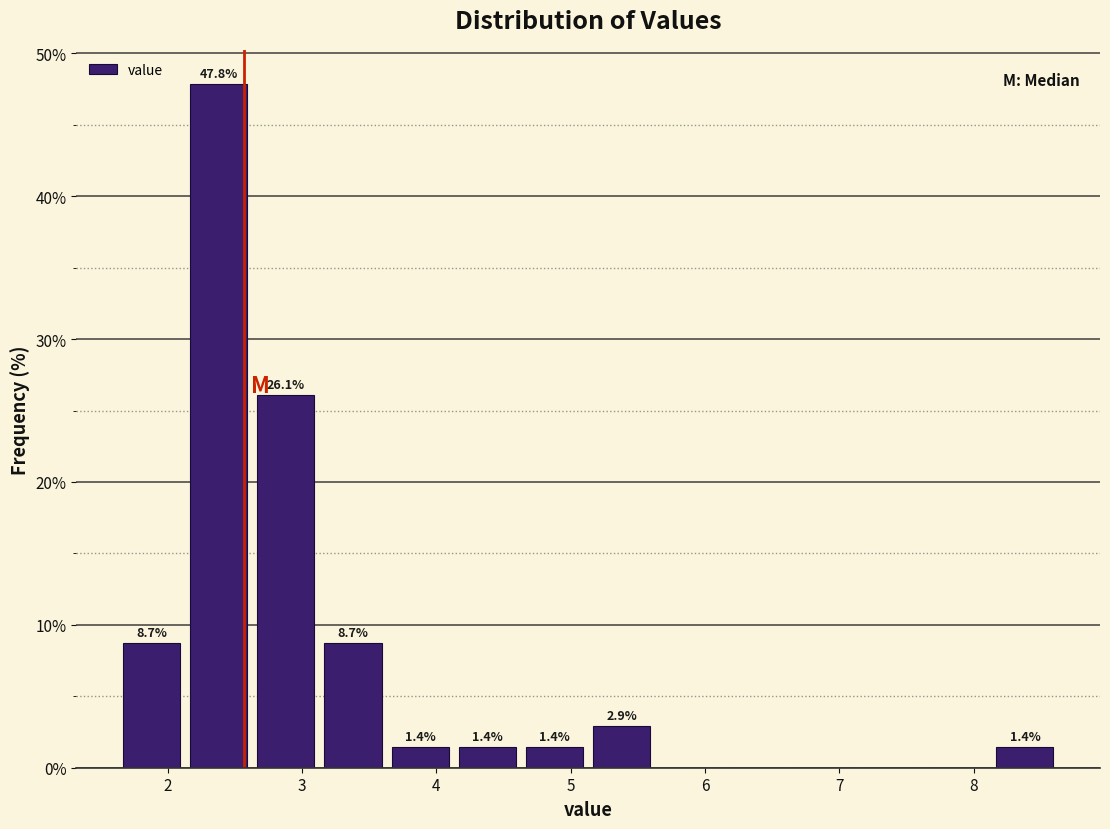

Over which range of the x-axis is the bar tallest?

2.13 to 2.63